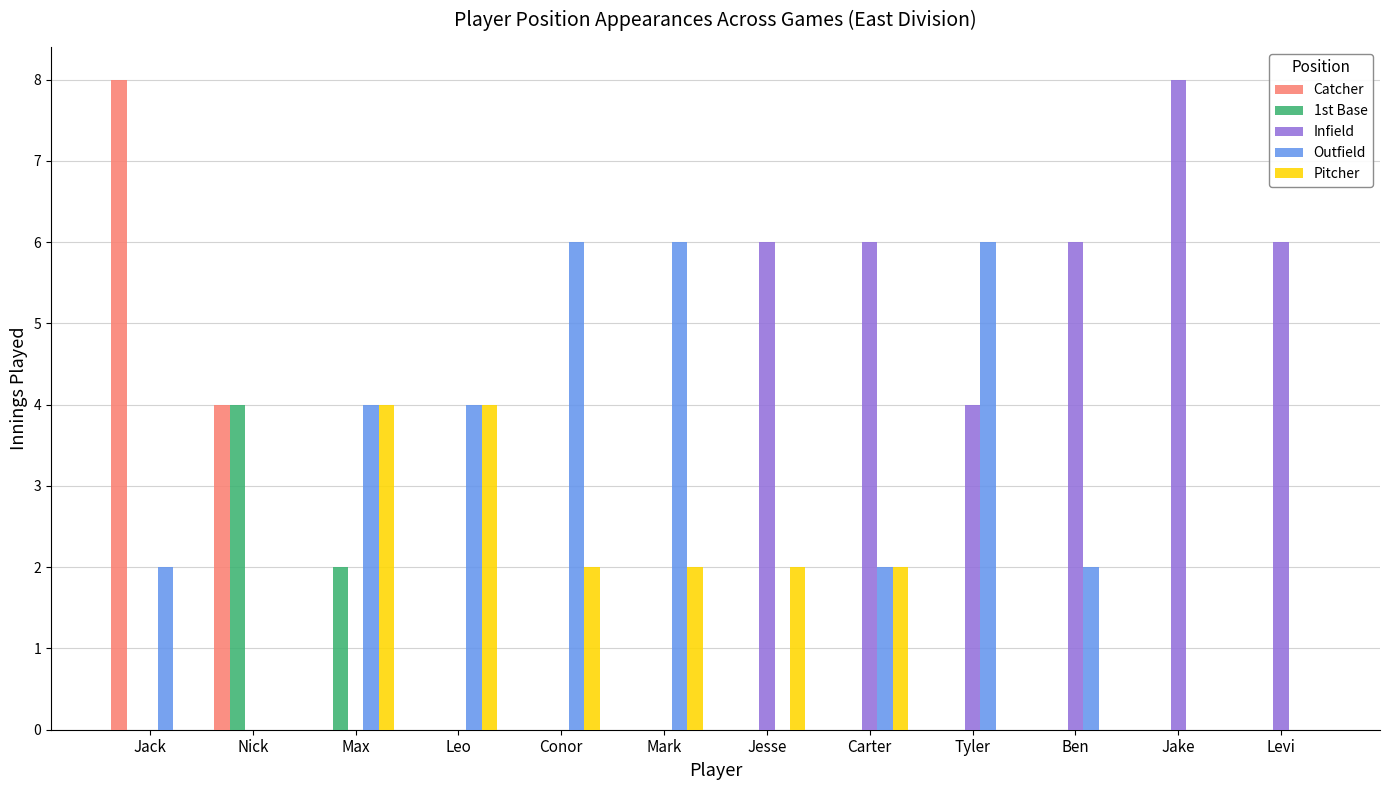

How many groups of bars are there?

12